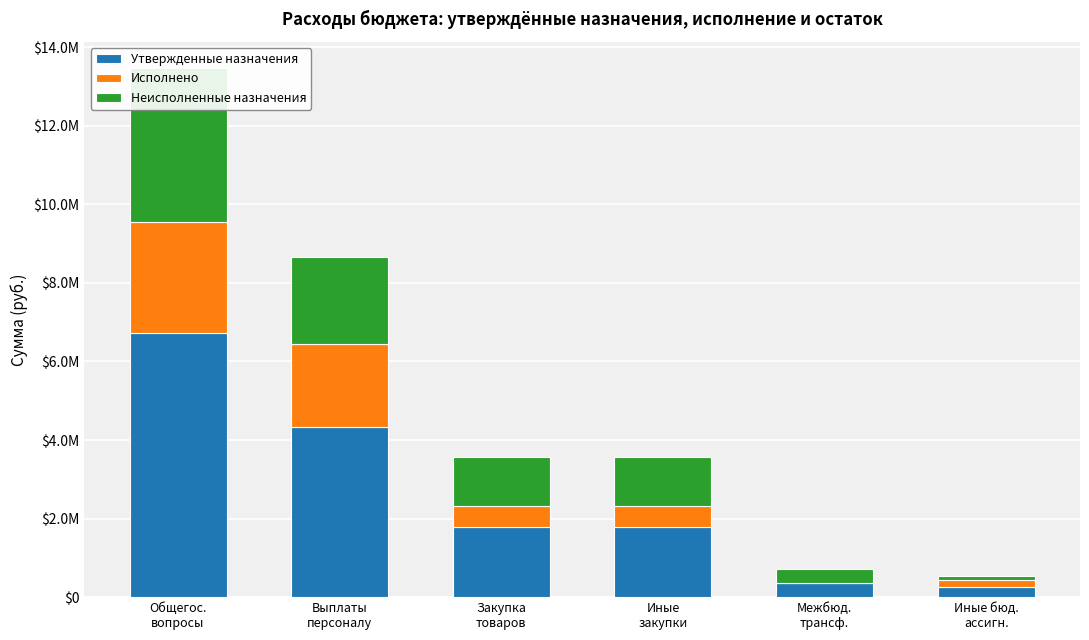

How many series are shown in this chart?

3